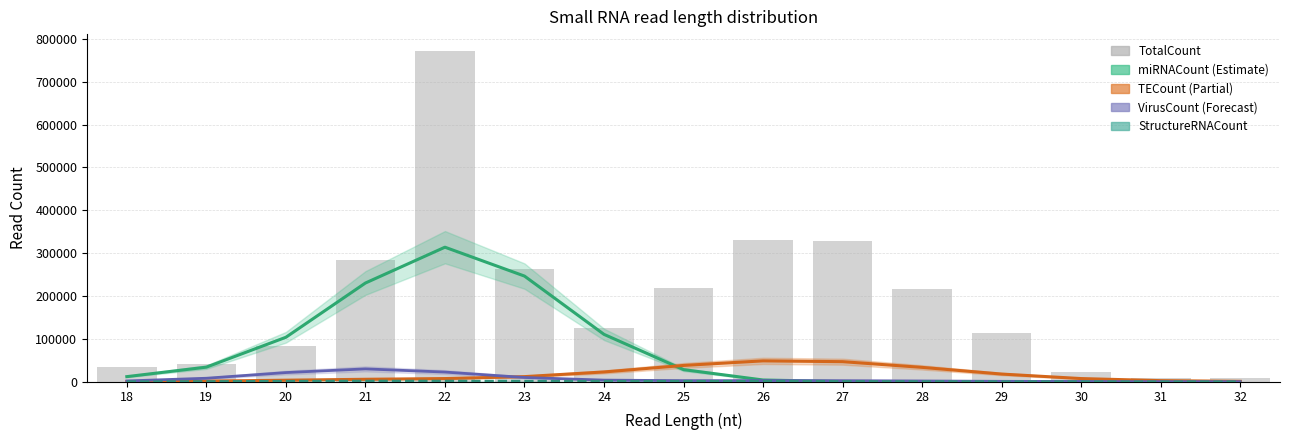

Which category has the lowest value in the StructureRNACount series?

32